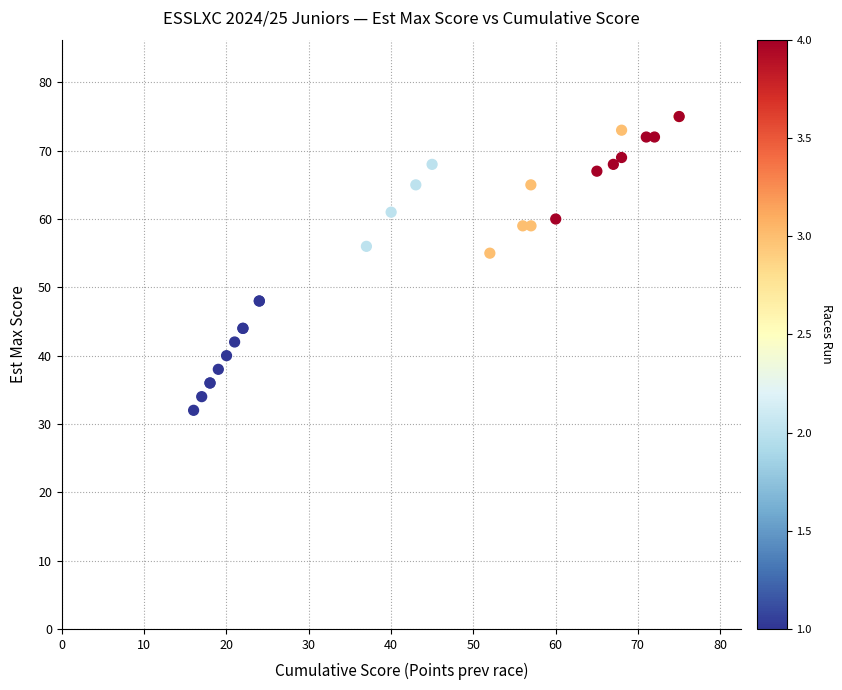

What Y value in the scatter plot is closest to 53?

55